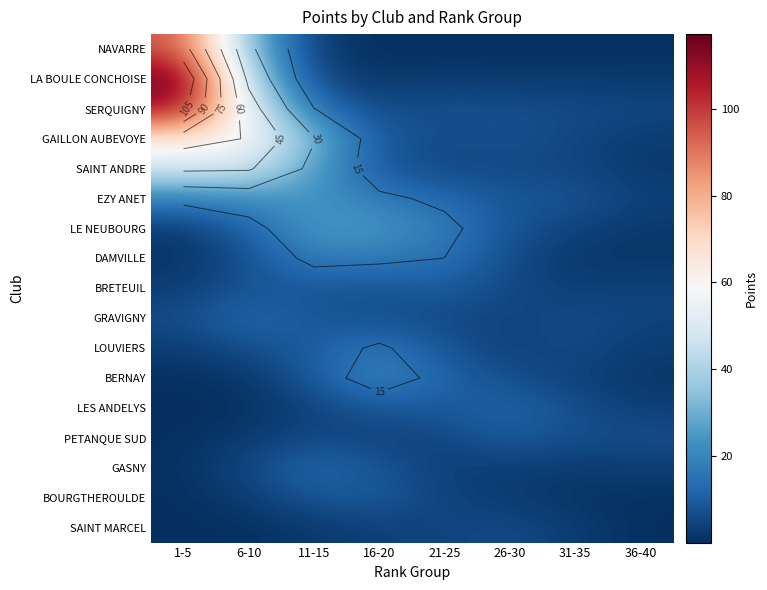

At which category does the chart reach its peak across all series?

1-5